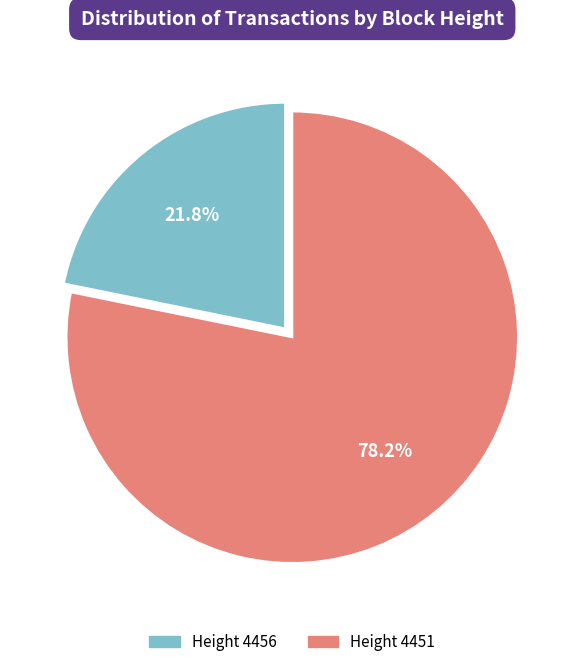

What is the total percentage of Height 4451 and Height 4456?

100.0%